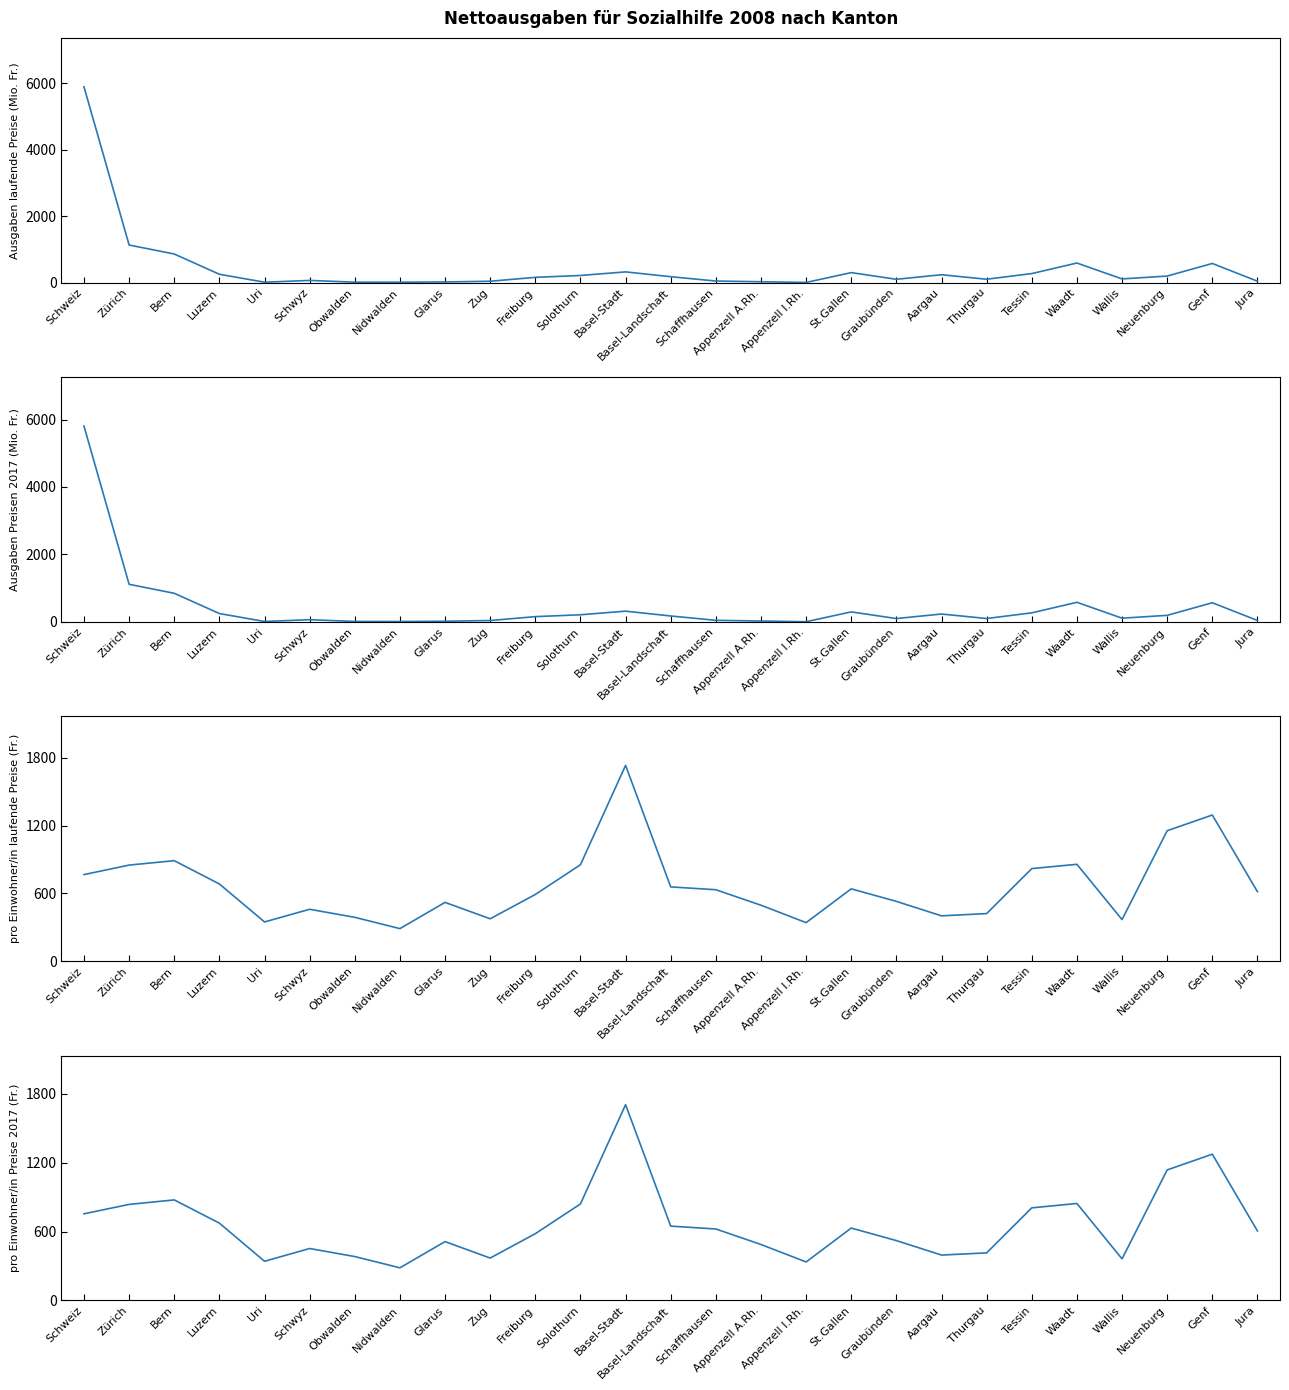

What is the difference between the maximum and minimum values in the Ausgaben Preisen 2017 (Mio. Fr.) series?

5799.5